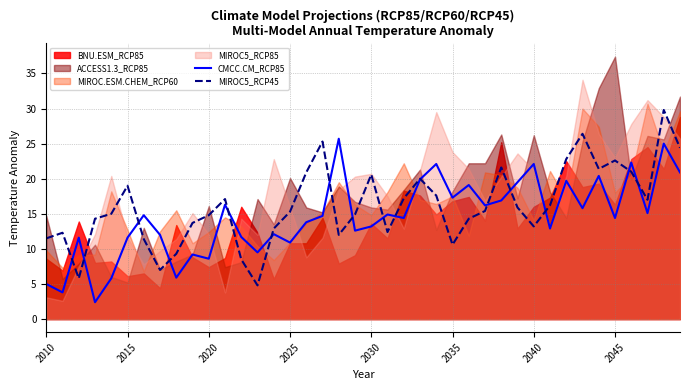

What is the highest value of the CMCC.CM_RCP85 series?

25.7